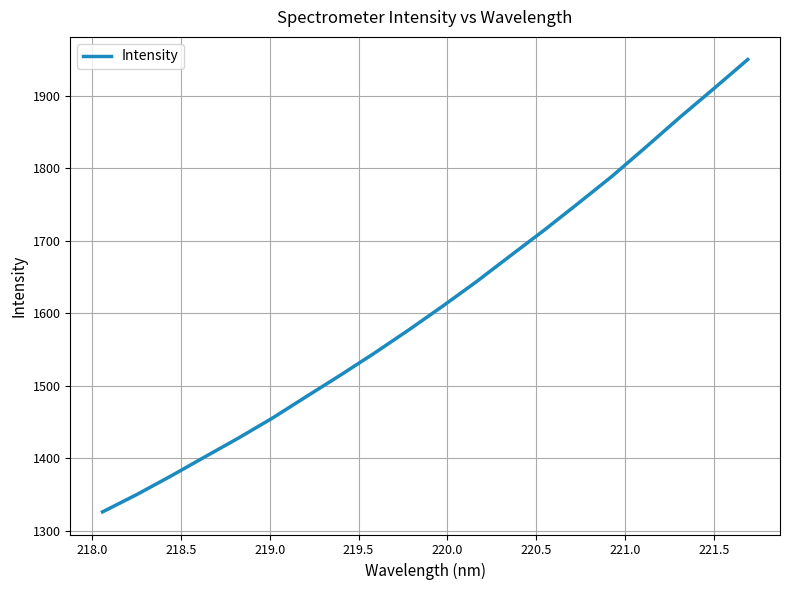

What is the minimum value shown in the chart?

1326.1